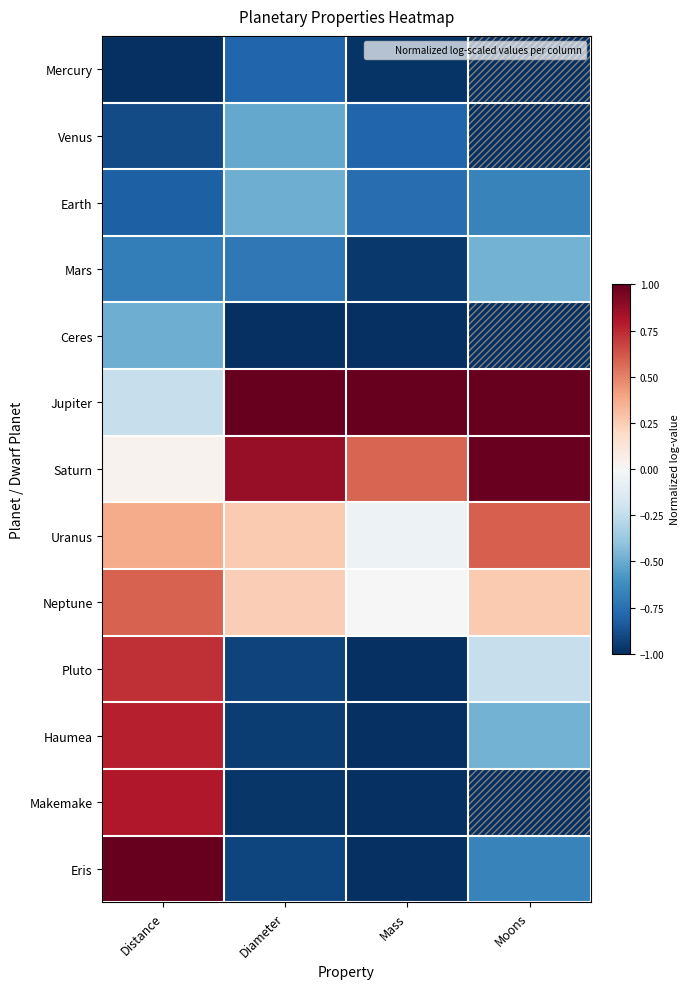

Count the number of data series in this chart.

13